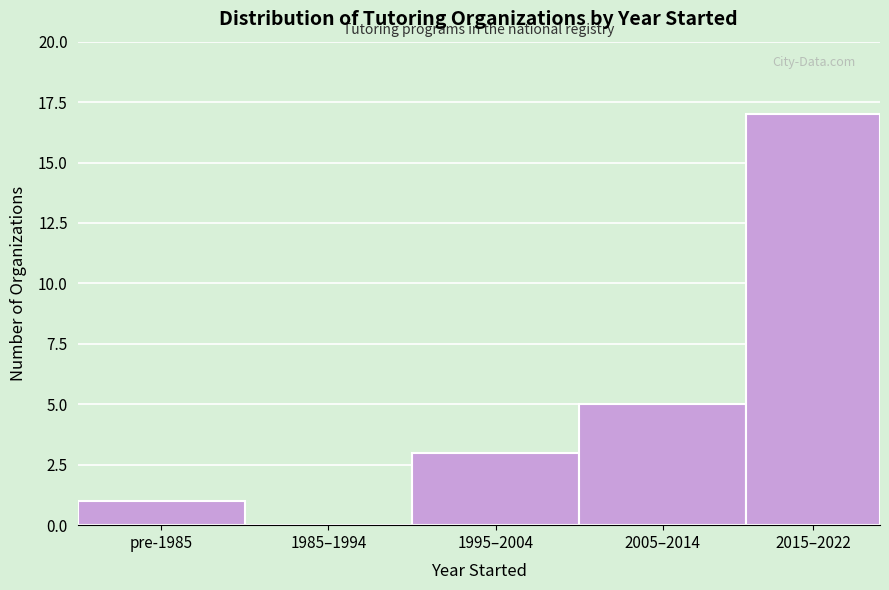

Reading left to right, extract all data points from this chart.

pre-1985=1	1985–1994=0	1995–2004=3	2005–2014=5	2015–2022=17